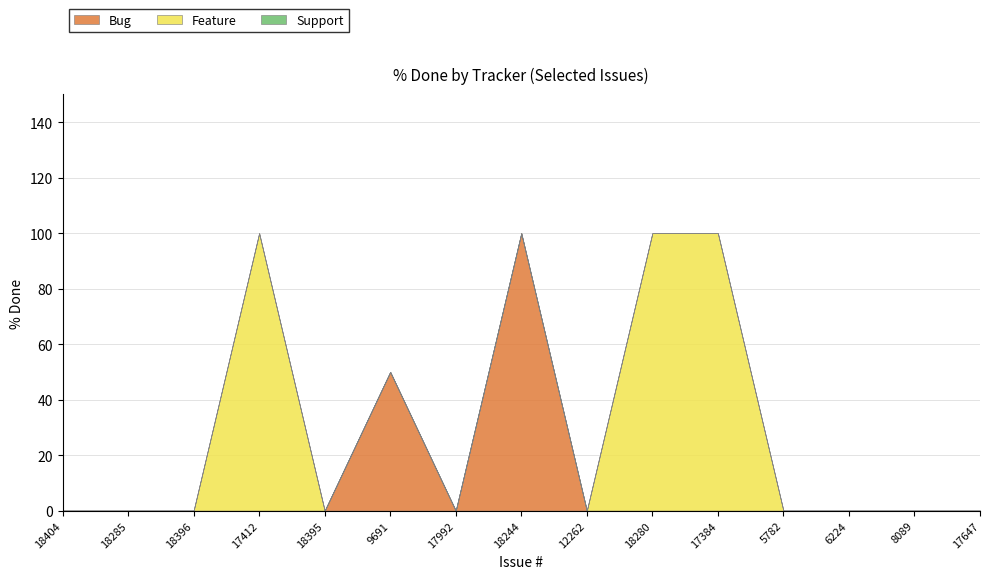

Which category has the highest value in the Feature series?

17412